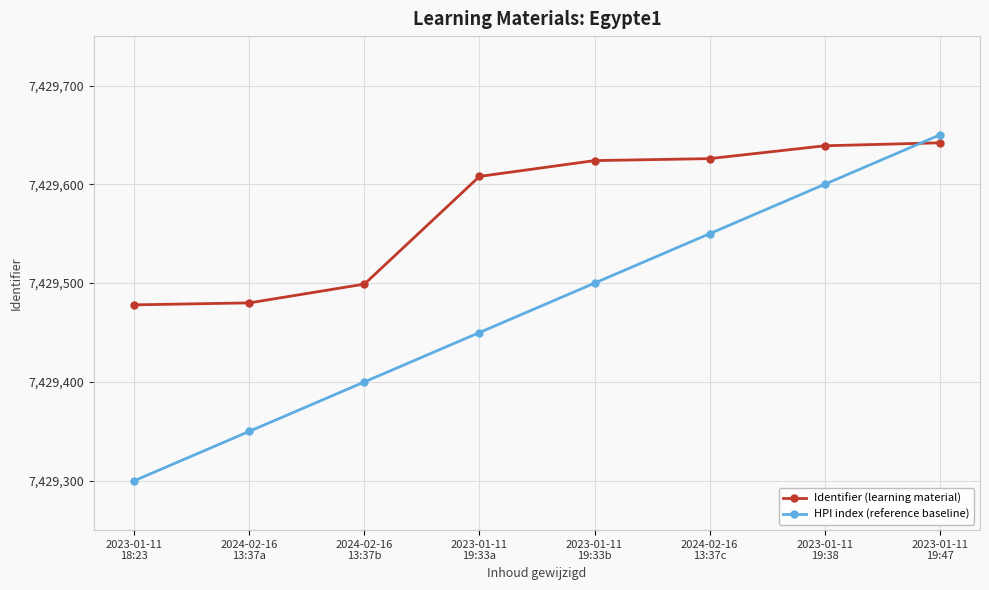

True or false: Identifier (learning material) has a value of 3600533 at 2024-02-16
13:37a.

False